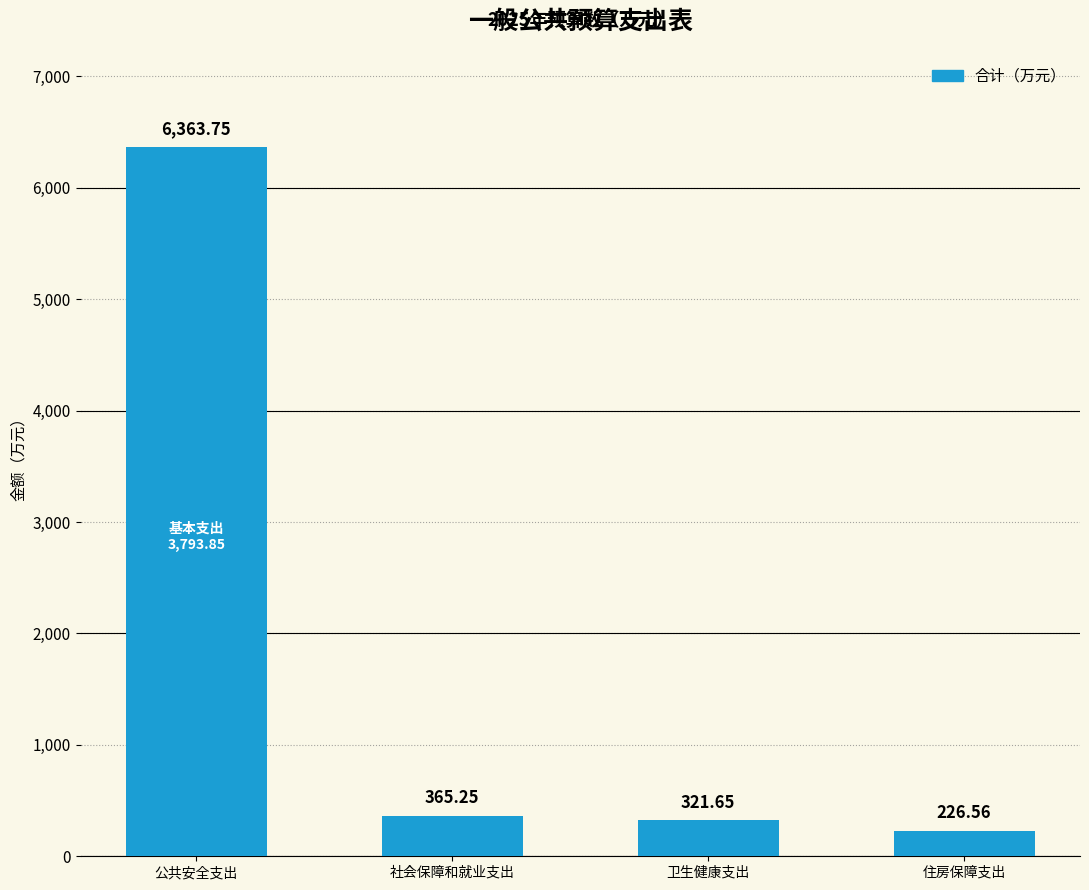

Where does the data first go above 365?

公共安全支出